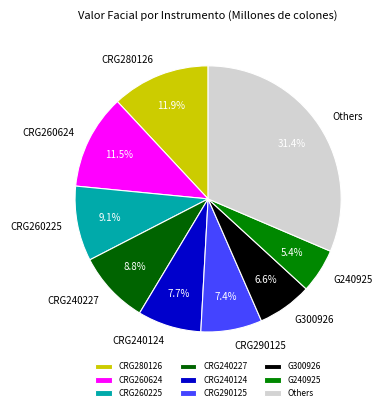

To the nearest percent, what portion does CRG290125 represent?

7%